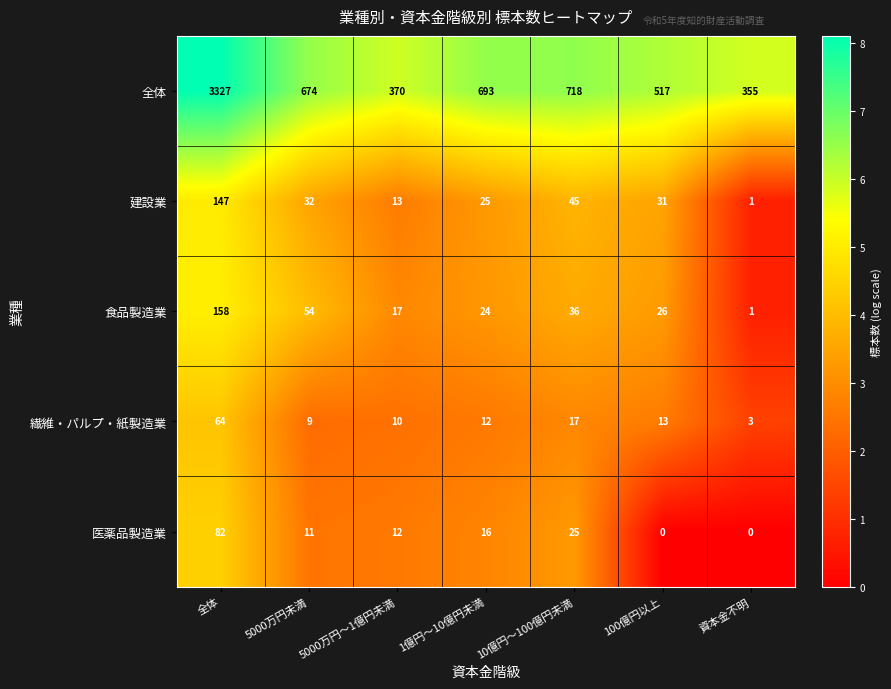

The value of 食品製造業 at 全体 is 41. True or false?

False